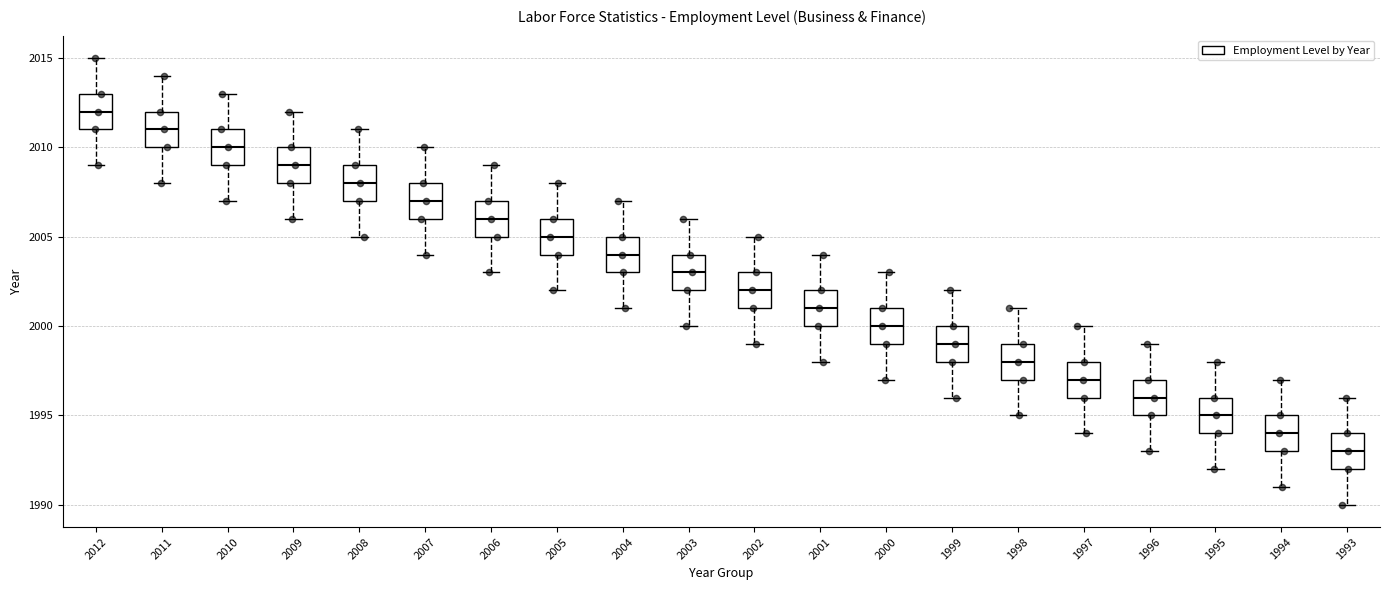

Reading left to right, read every box against the y-axis: the position of its median line, the range the box covers, and the ends of its whiskers. The values are not printed on the chart, so give them approximately, as read against the axis.

2012: median 2012, box 2011 to 2013, whiskers 2009 to 2015
2011: median 2011, box 2010 to 2012, whiskers 2008 to 2014
2010: median 2010, box 2009 to 2011, whiskers 2007 to 2013
2009: median 2009, box 2008 to 2010, whiskers 2006 to 2012
2008: median 2008, box 2007 to 2009, whiskers 2005 to 2011
2007: median 2007, box 2006 to 2008, whiskers 2004 to 2010
2006: median 2006, box 2005 to 2007, whiskers 2003 to 2009
2005: median 2005, box 2004 to 2006, whiskers 2002 to 2008
2004: median 2004, box 2003 to 2005, whiskers 2001 to 2007
2003: median 2003, box 2002 to 2004, whiskers 2000 to 2006
2002: median 2002, box 2001 to 2003, whiskers 1999 to 2005
2001: median 2001, box 2000 to 2002, whiskers 1998 to 2004
2000: median 2000, box 1999 to 2001, whiskers 1997 to 2003
1999: median 1999, box 1998 to 2000, whiskers 1996 to 2002
1998: median 1998, box 1997 to 1999, whiskers 1995 to 2001
1997: median 1997, box 1996 to 1998, whiskers 1994 to 2000
1996: median 1996, box 1995 to 1997, whiskers 1993 to 1999
1995: median 1995, box 1994 to 1996, whiskers 1992 to 1998
1994: median 1994, box 1993 to 1995, whiskers 1991 to 1997
1993: median 1993, box 1992 to 1994, whiskers 1990 to 1996